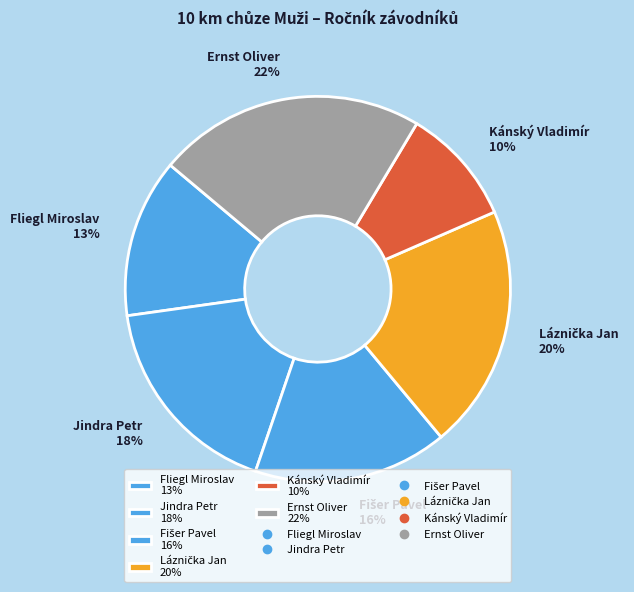

Is it true that Fliegl Miroslav is 13% of the pie?

True